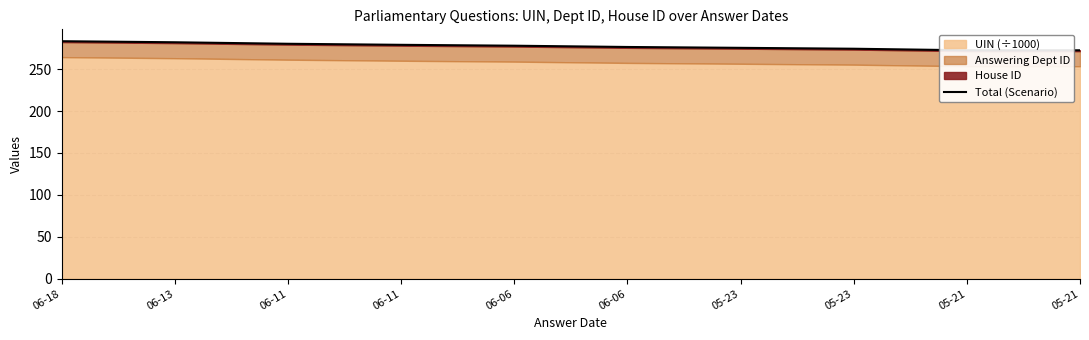

What is the label of the 5th point from the left?

06-06